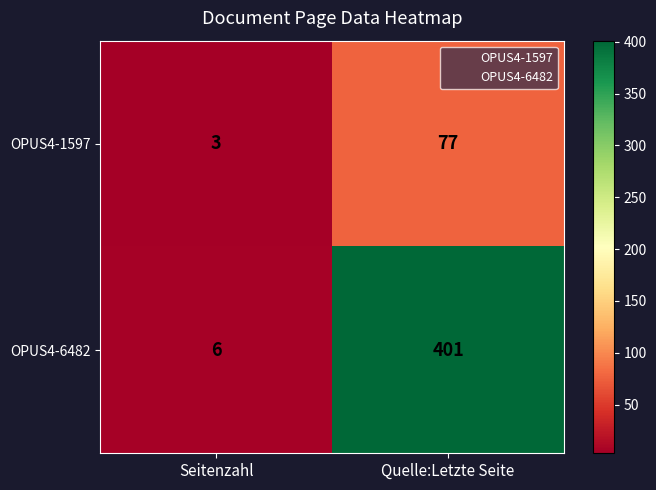

Rank the series by their maximum value, from lowest to highest.

OPUS4-1597, OPUS4-6482